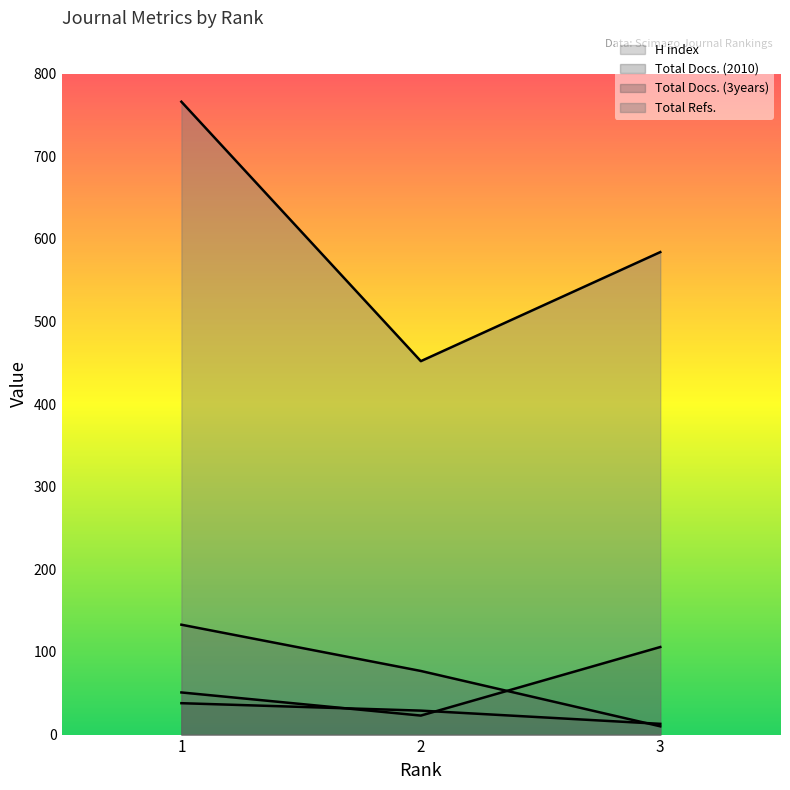

List the labels in order of Total Refs. value, largest first.

1, 3, 2